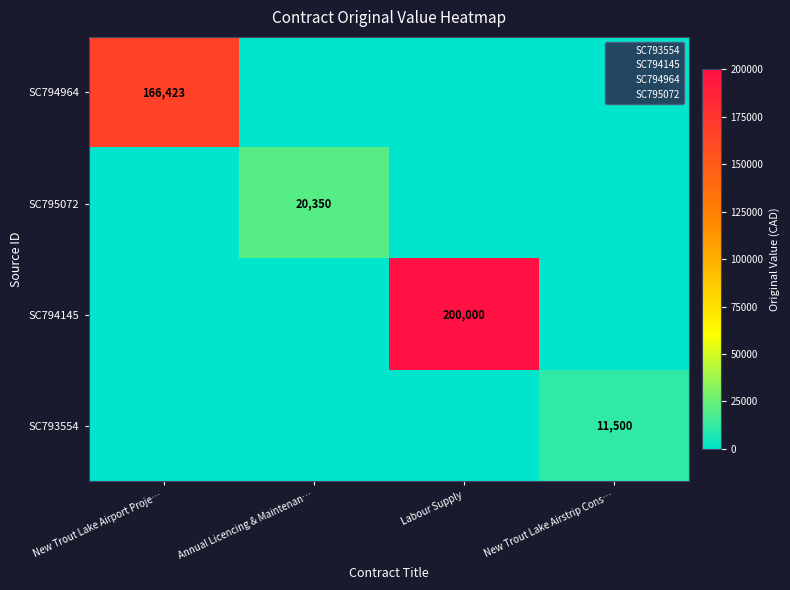

What is the maximum value for SC794964?

166423